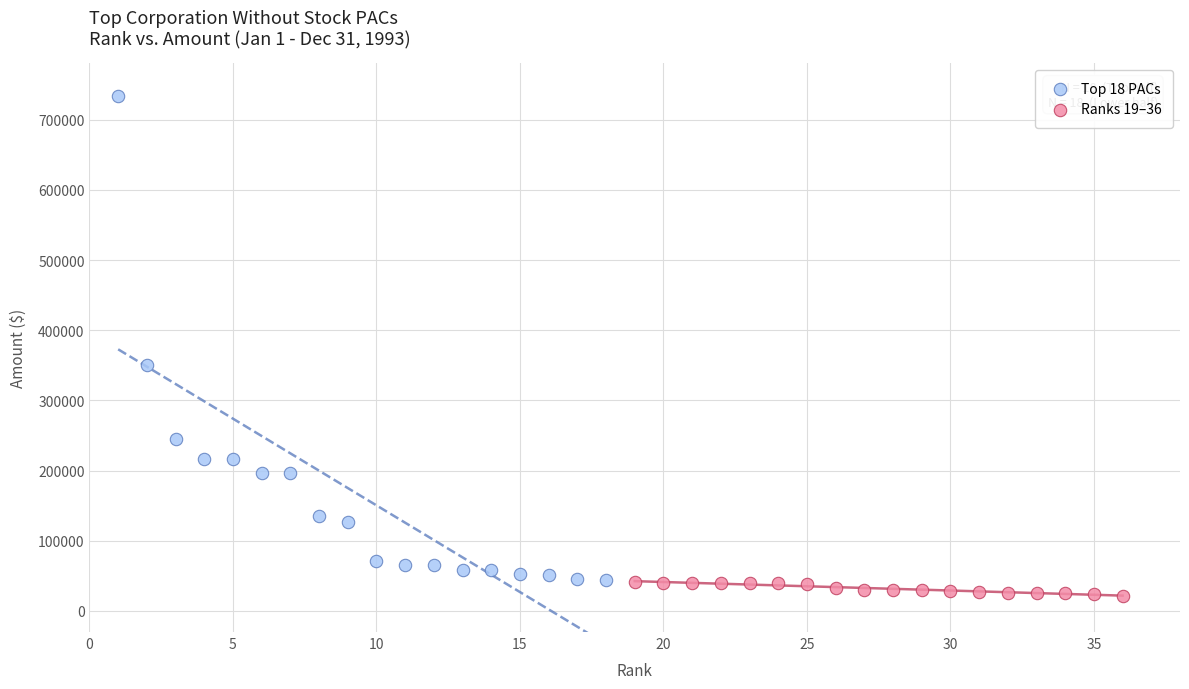

Which series has the largest Y range (max minus min)?

Top 18 PACs